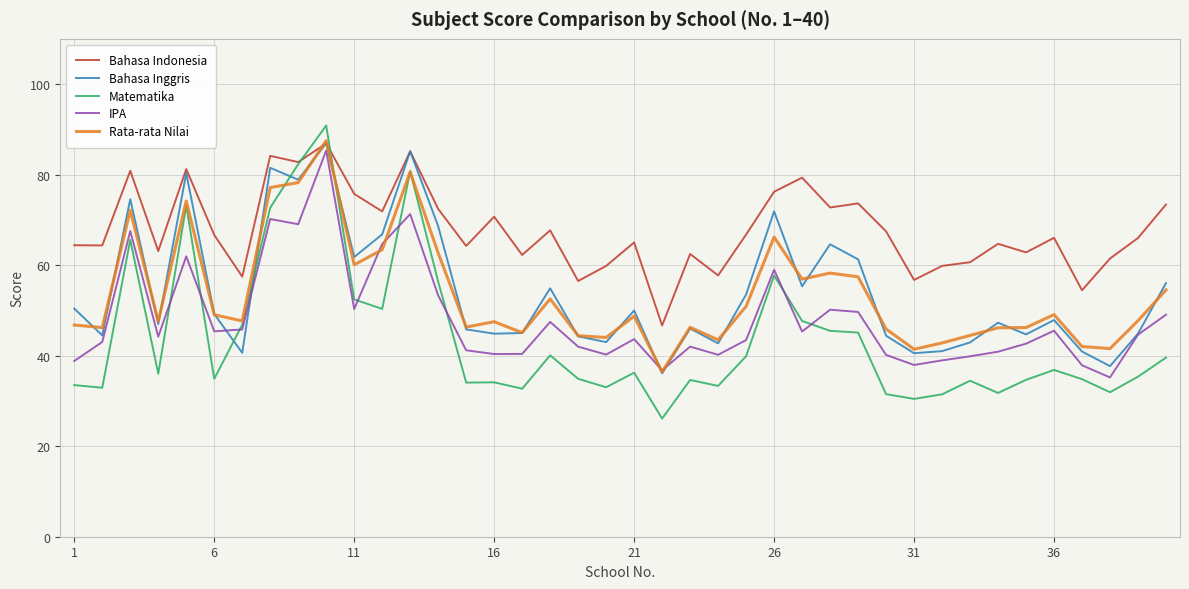

What is the difference between the maximum and minimum values in the Bahasa Indonesia series?

40.2